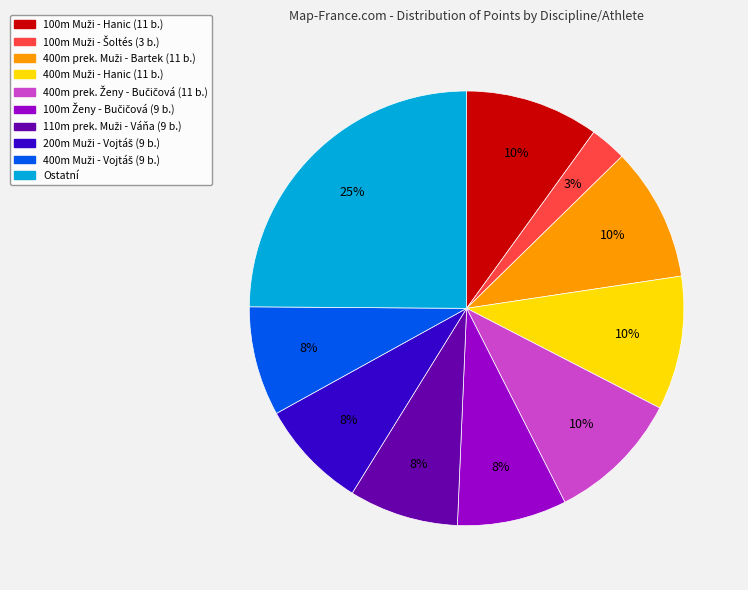

To the nearest percent, what percentage of the pie is Ostatní?

25%